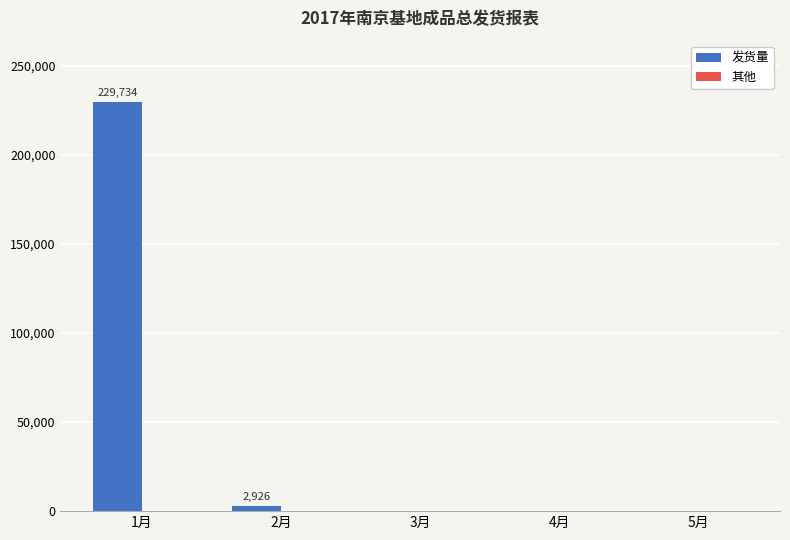

At which category does the chart reach its peak across all series?

1月